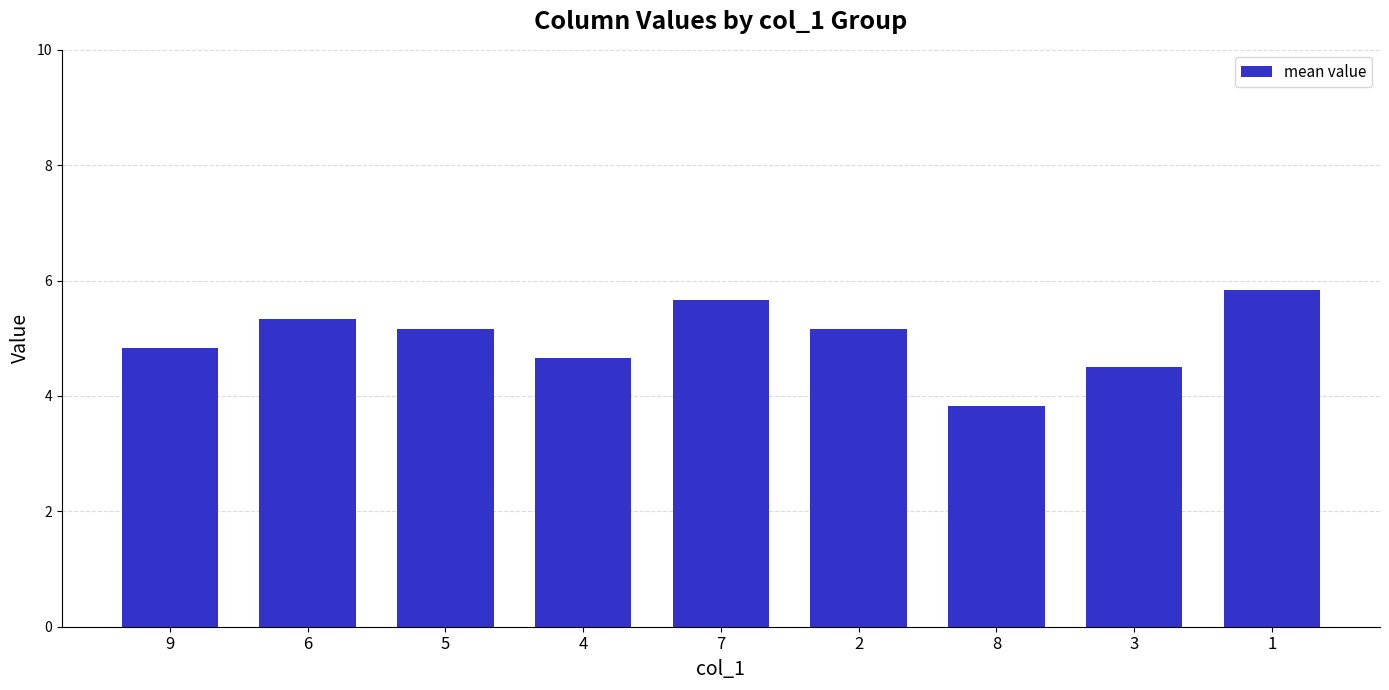

At which label does the data first exceed 5?

6